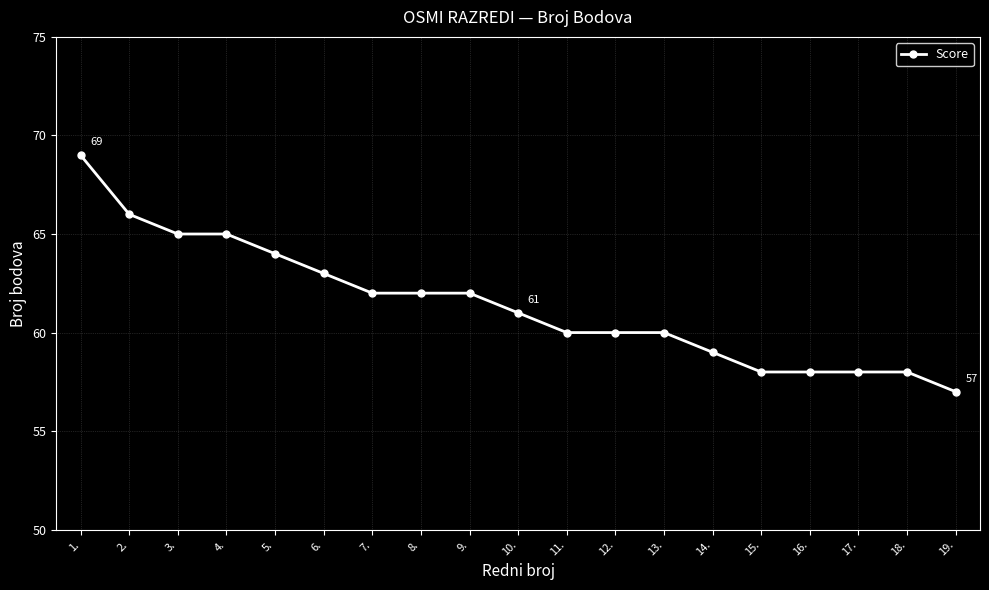

What is the label of the 15th point from the right?

5.